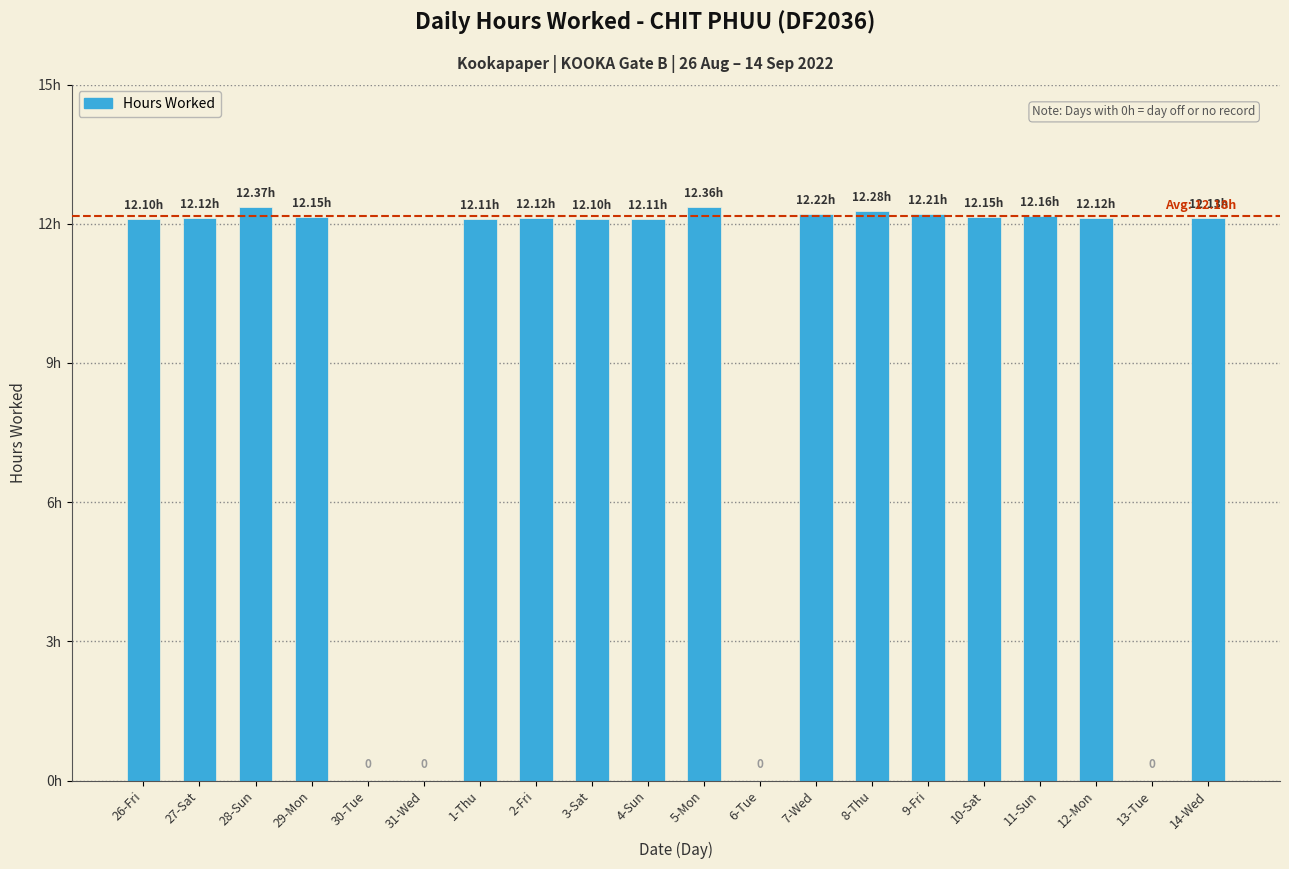

Are the bars horizontal?

No